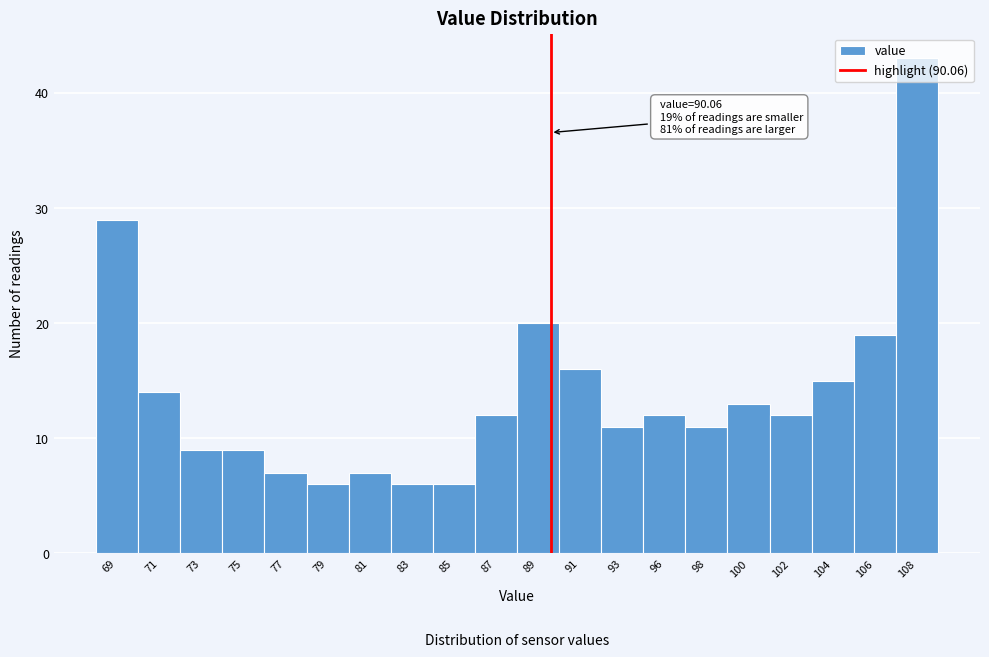

What is the value of the 3rd bar from the left?

9